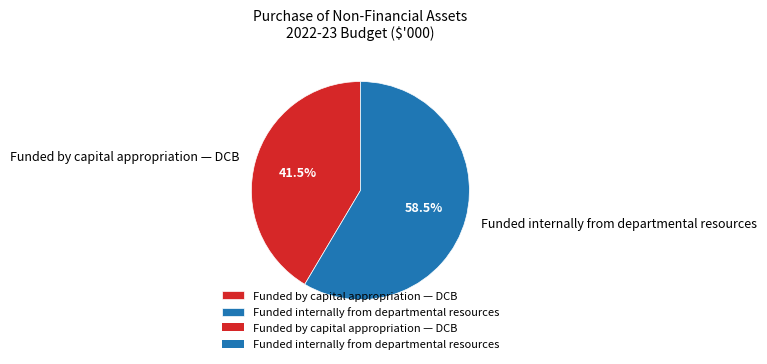

Does any single category account for the majority?

Yes